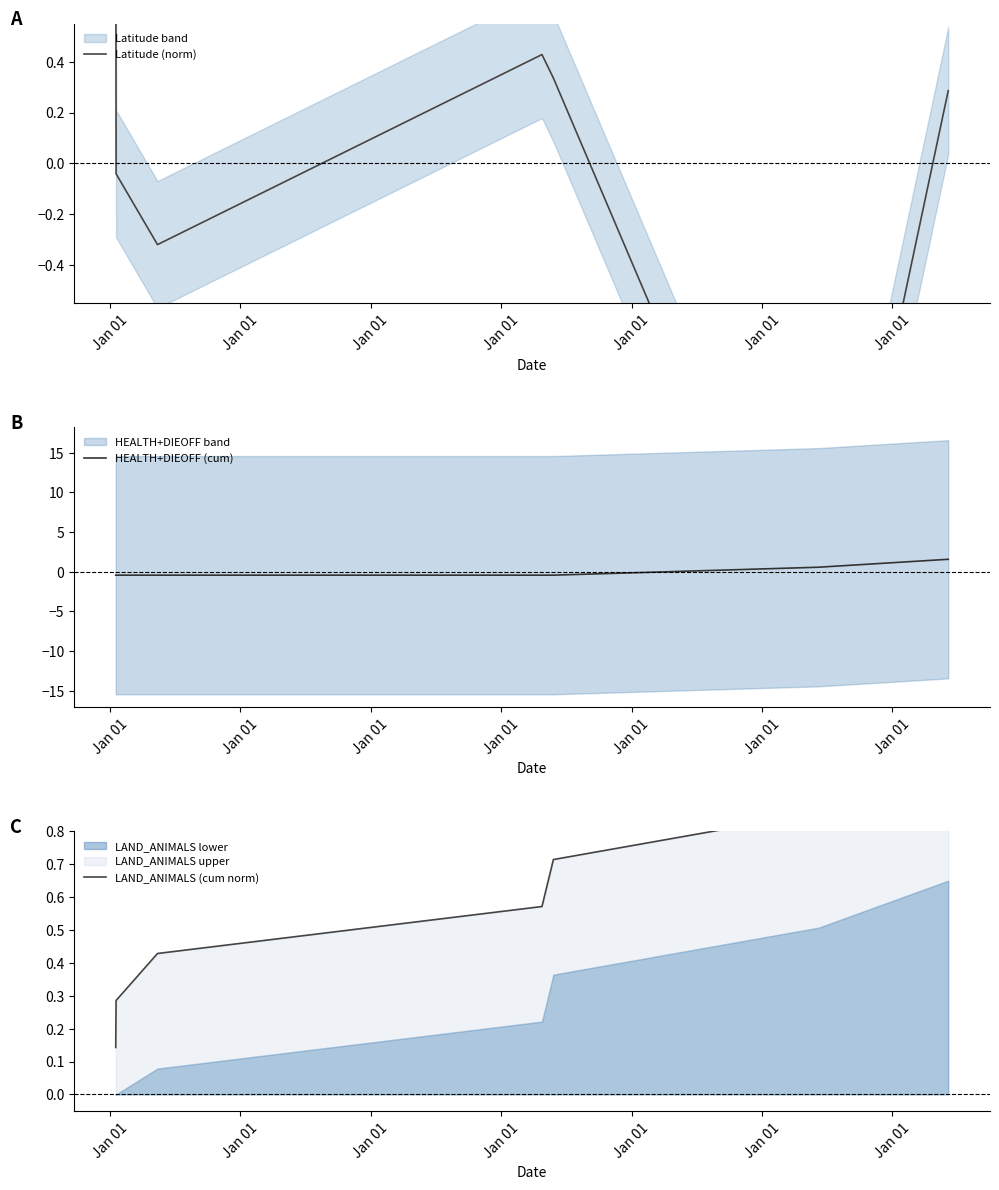

How many HEALTH+DIEOFF (cum) values are between 0 and 1?

1